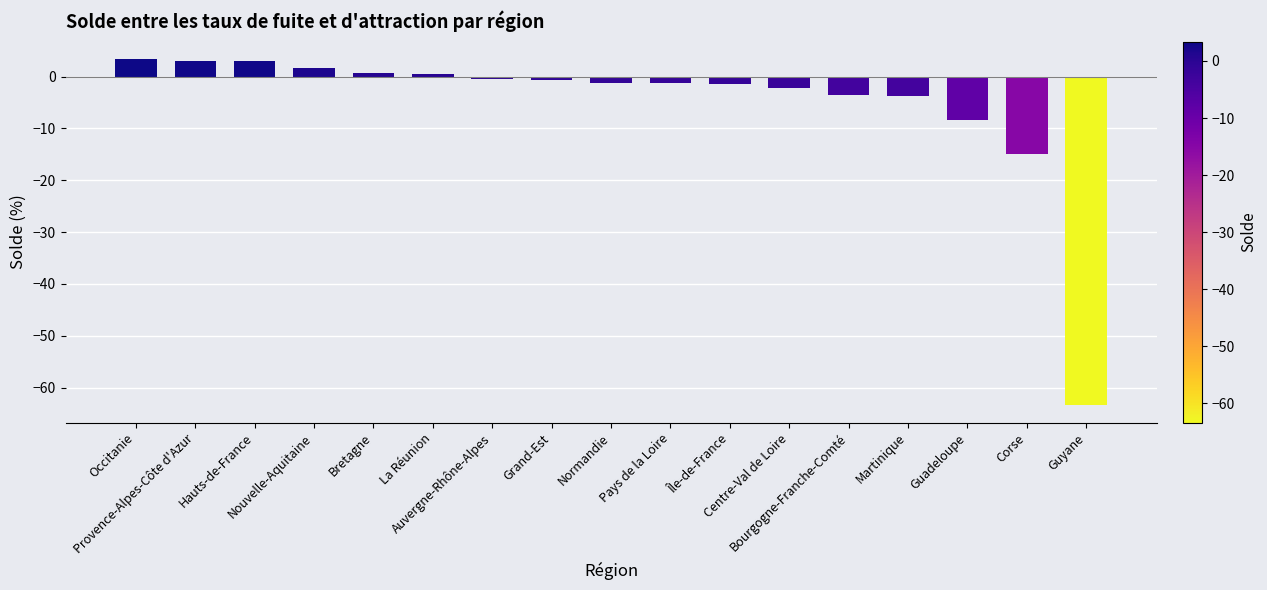

What is the value of the 16th bar from the left?

-14.9